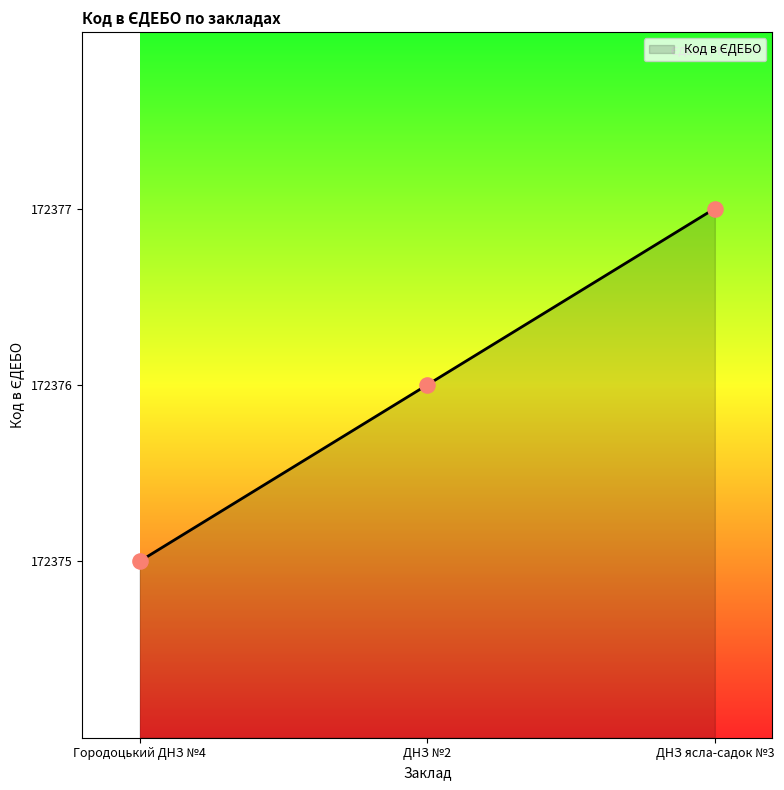

What is the ratio of the value at ДНЗ №2 to the value at ДНЗ ясла-садок №3?

1.0